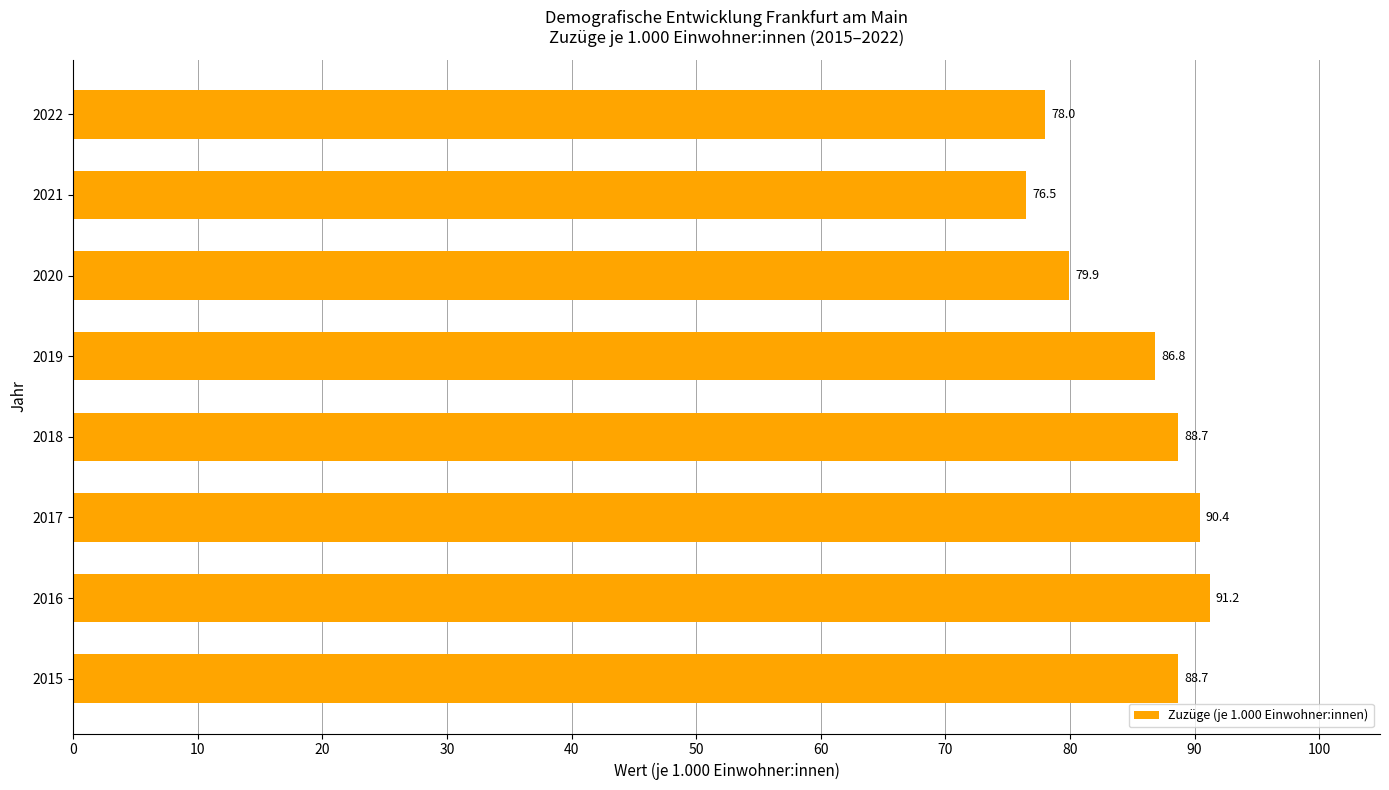

What is the smallest value displayed?

76.5